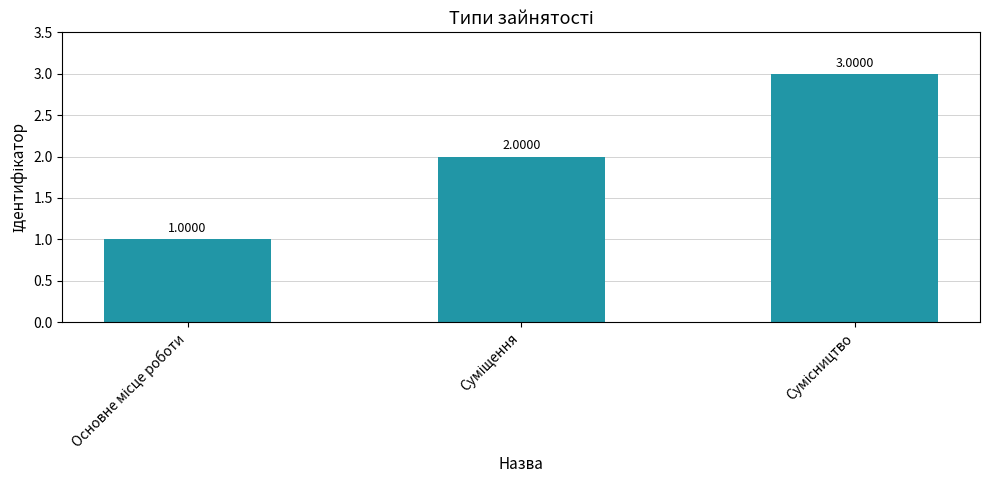

What is the sum of all values?

6